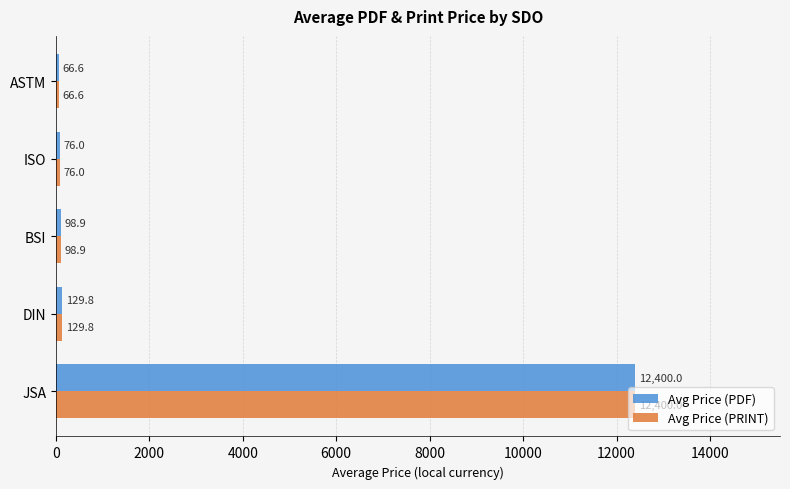

Rank the categories by Avg Price (PDF) value from highest to lowest.

JSA, DIN, BSI, ISO, ASTM